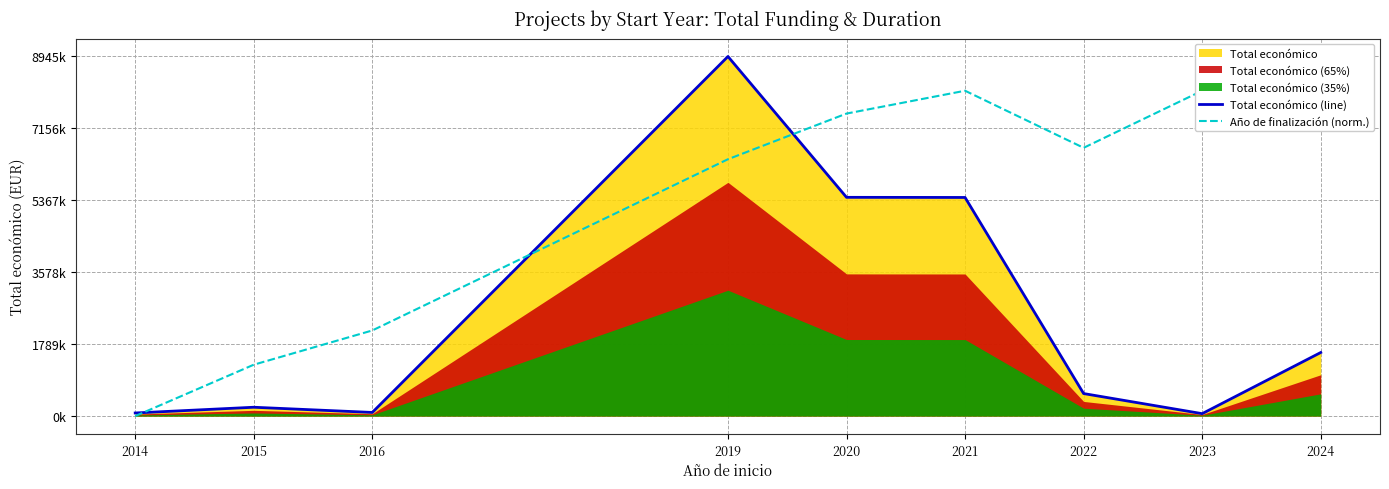

Which category has the highest value in the Total económico (line) series?

2019